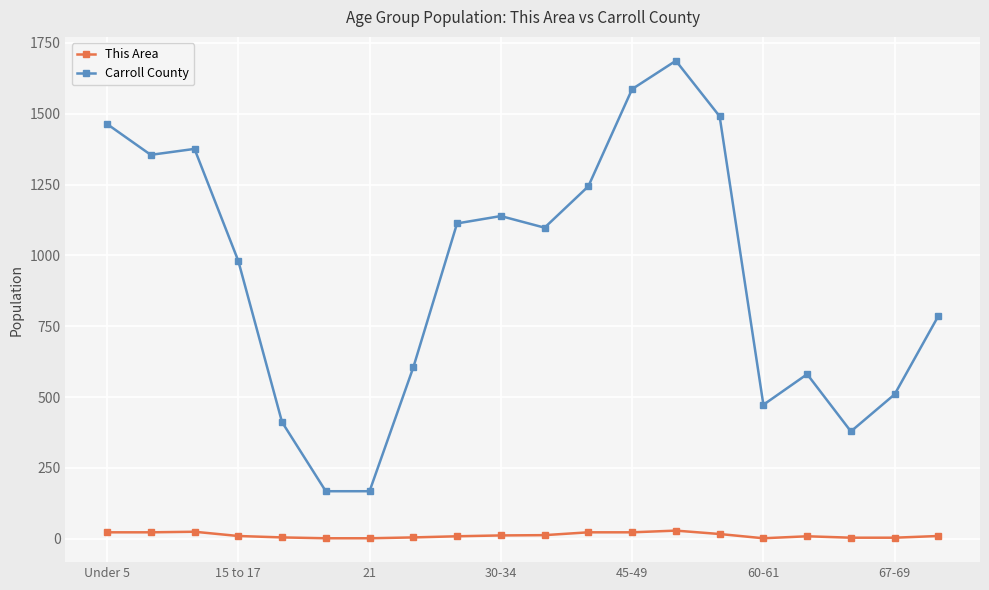

What is the average value of the Carroll County series?

931